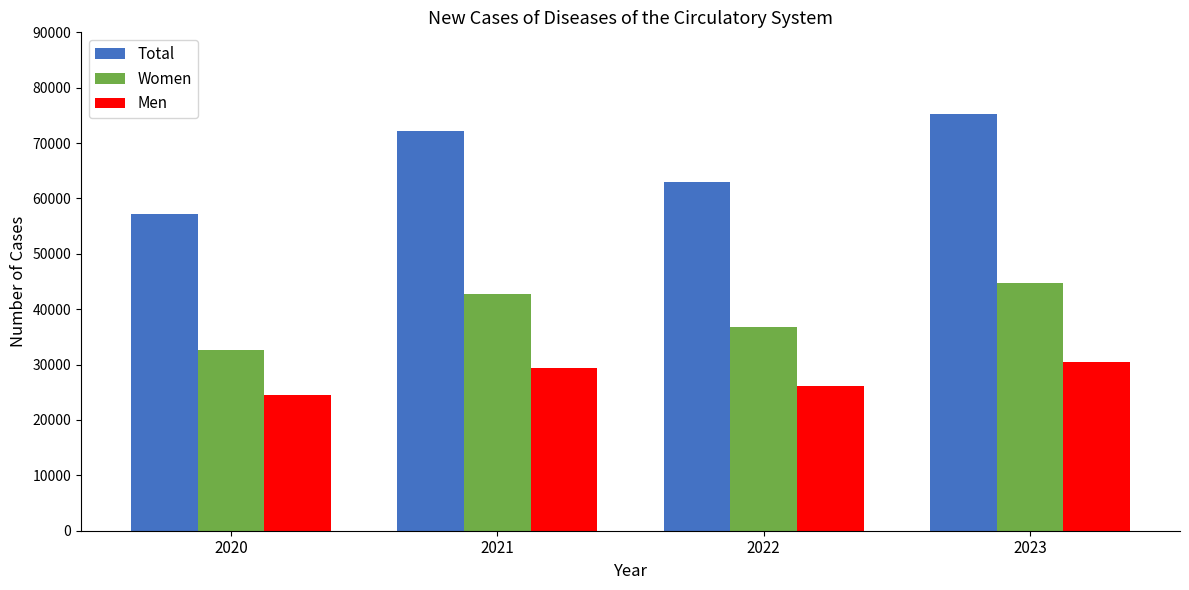

What is the sum of the Men values at 2022 and 2023?

56680